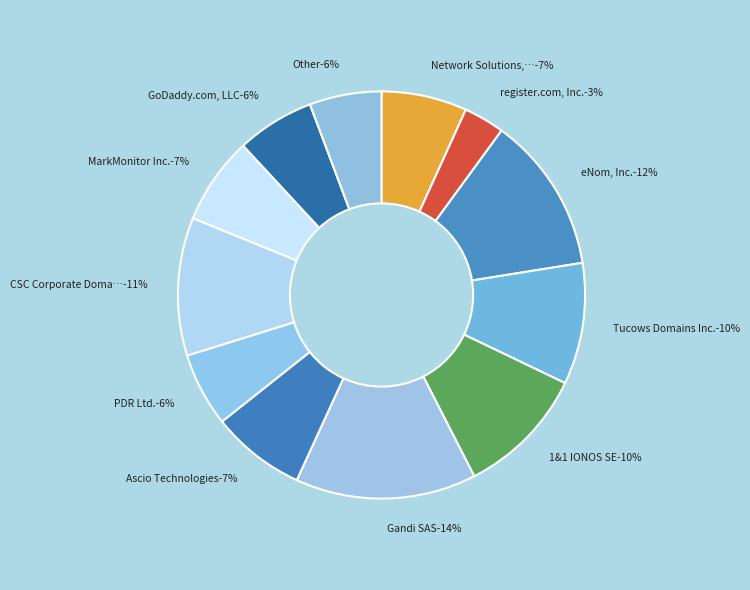

Is it true that GoDaddy.com, LLC is 6% of the pie?

True